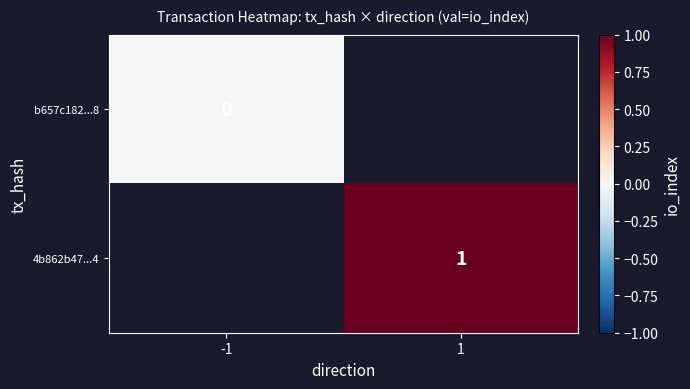

The value of 4b862b47...4 at 1 is 0. True or false?

False